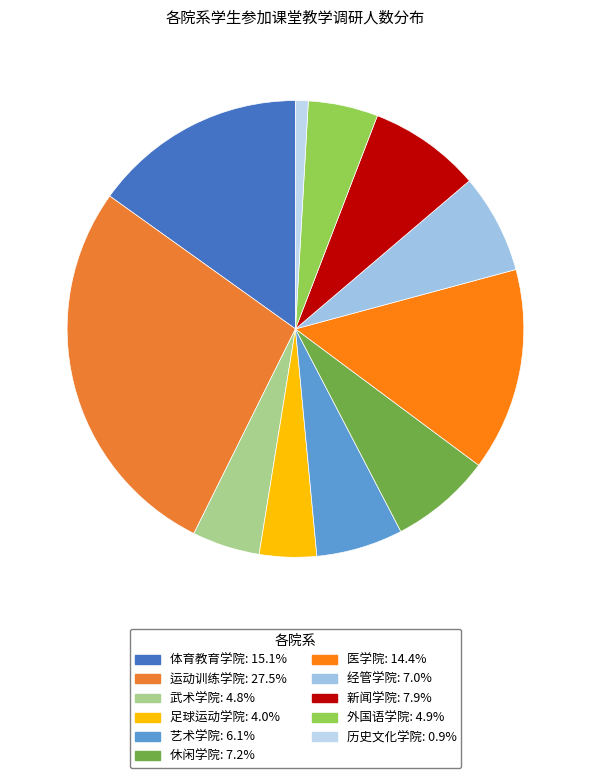

Between 体育教育学院 and 新闻学院, which is larger?

体育教育学院